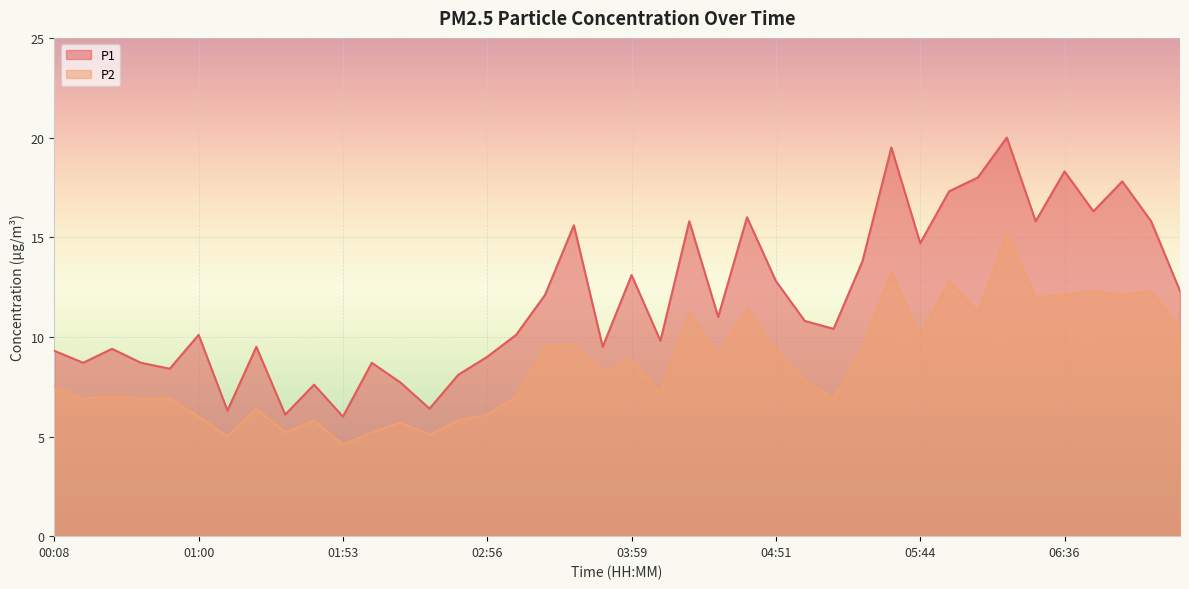

Is it true that P1 equals 3.9 at 02:03?

False